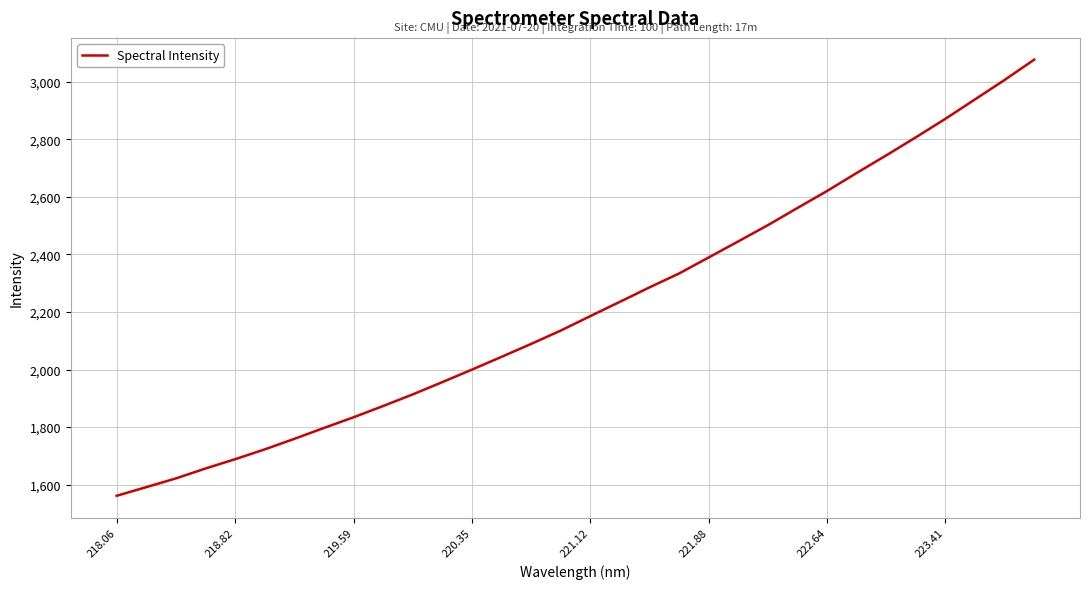

What is the difference between the maximum and minimum values?

1516.1